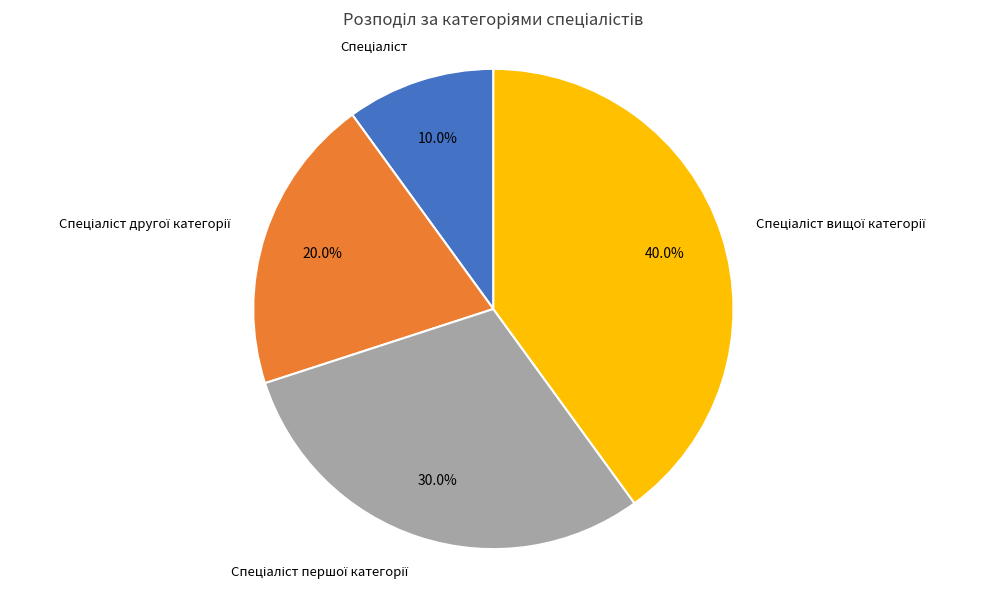

Is there any slice that represents more than half of the pie?

No